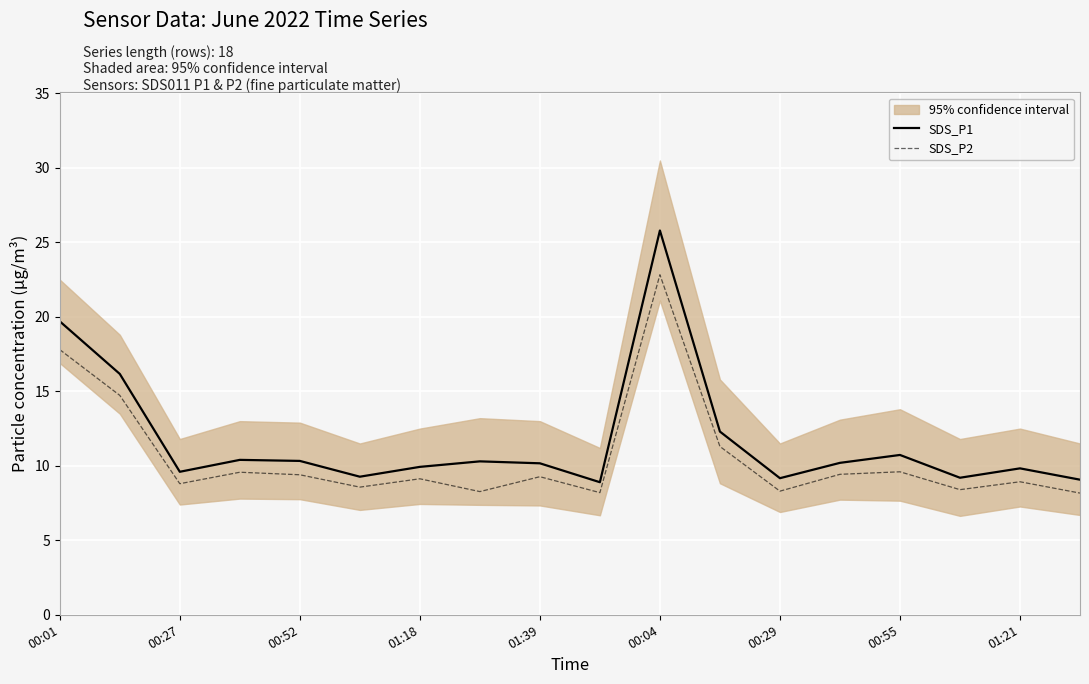

How many interior local valleys does the SDS_P2 series have?

6